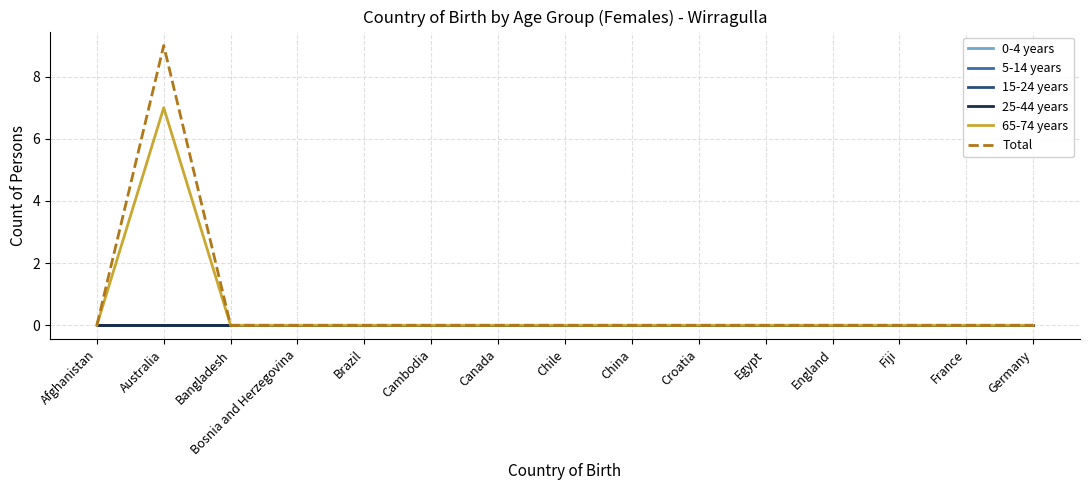

Is this an area chart (filled region under the line)?

No